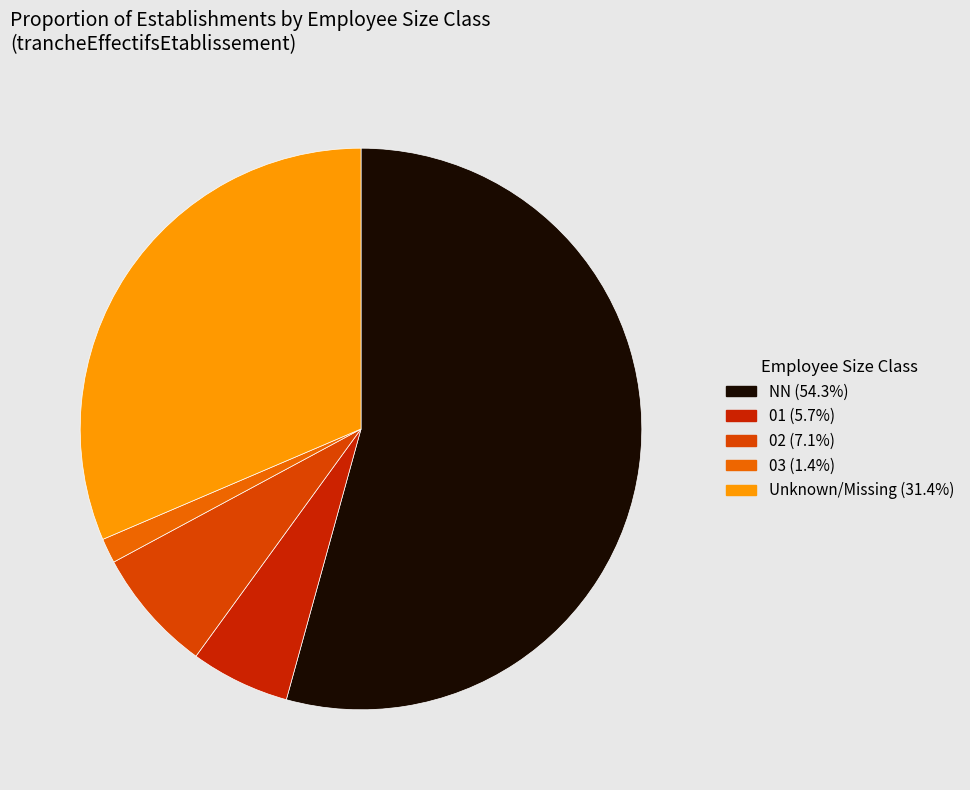

How many segments does this pie chart have?

5